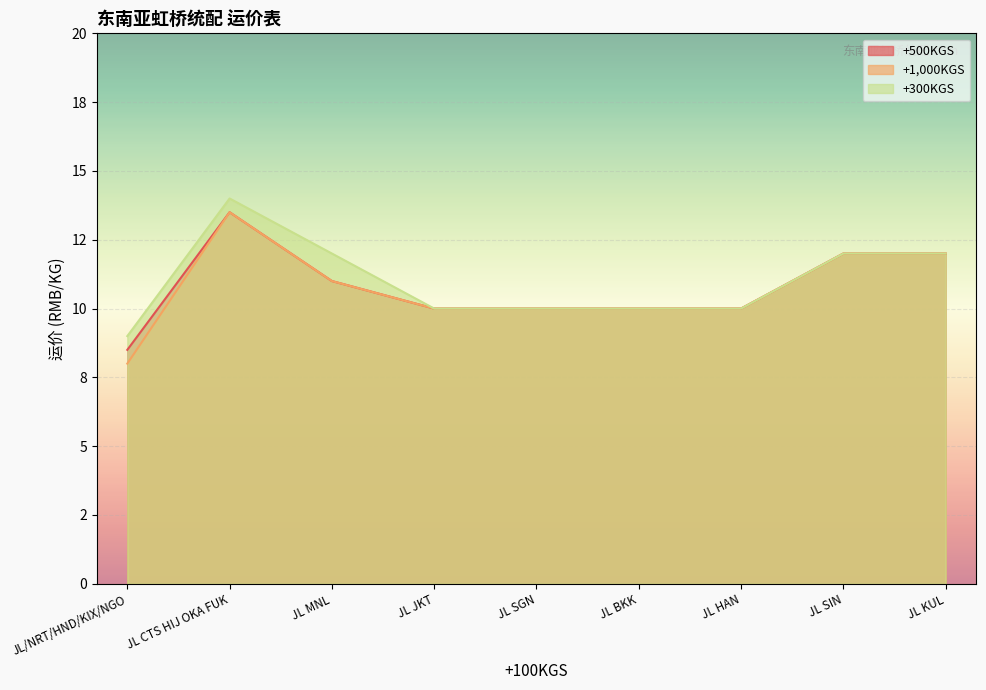

Reading left to right, what are all the values shown in this chart?

+500KGS: 8.5	13.5	11.0	10.0	10.0	10.0	10.0	12.0	12.0
+1,000KGS: 8.0	13.5	11.0	10.0	10.0	10.0	10.0	12.0	12.0
+300KGS: 9.0	14.0	12.0	10.0	10.0	10.0	10.0	12.0	12.0